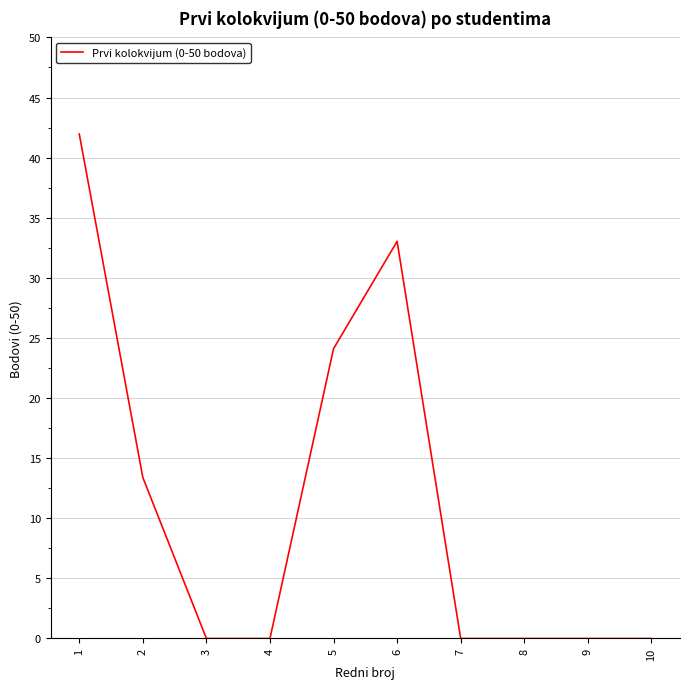

The value at 8 is 0.0. True or false?

True